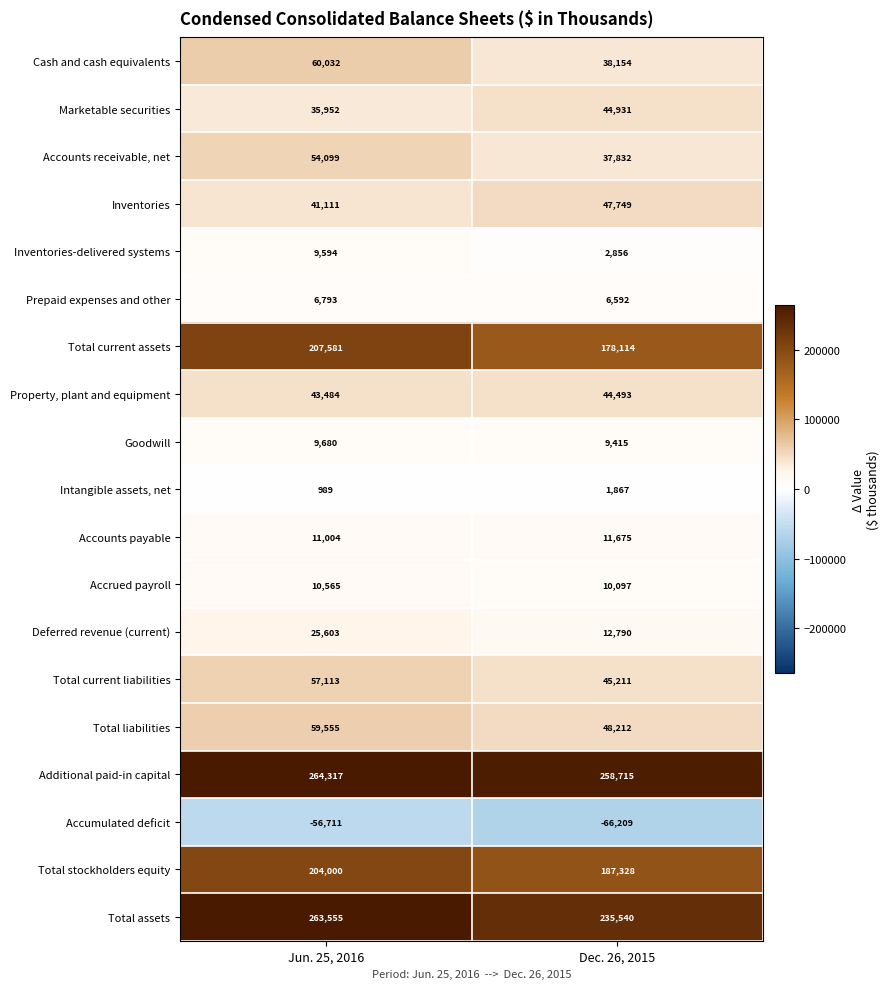

What is the sum of all Property, plant and equipment values?

87977